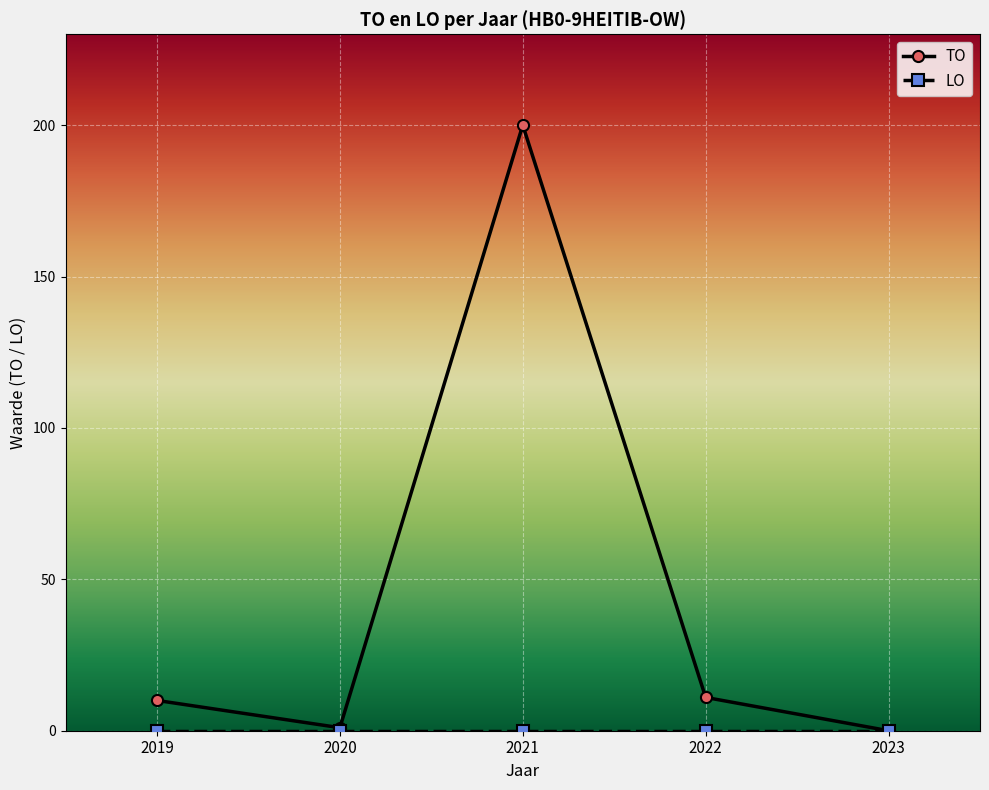

What is the spread (max minus min) of values at 2022?

11